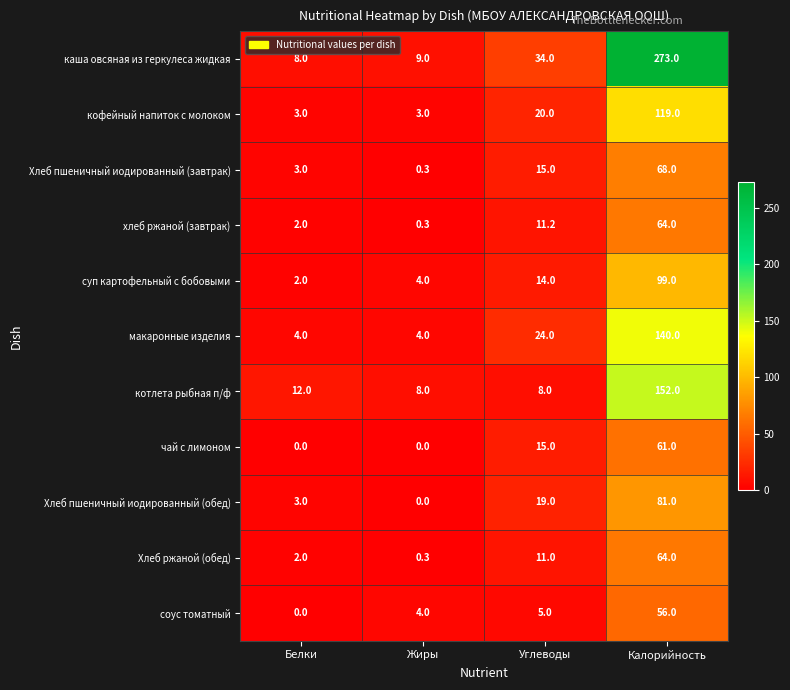

Between Белки and Углеводы, which series saw the biggest shift?

каша овсяная из геркулеса жидкая